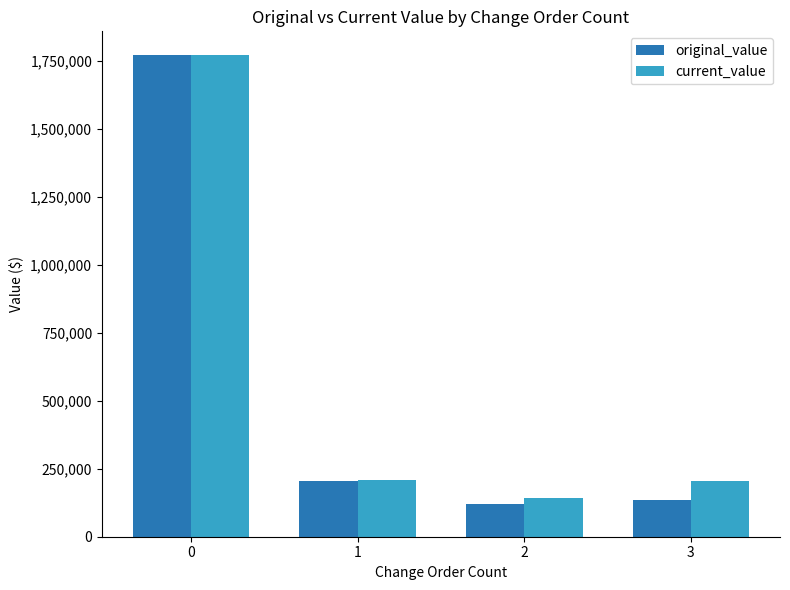

What is the spread (max minus min) of values at 2?

20232.1